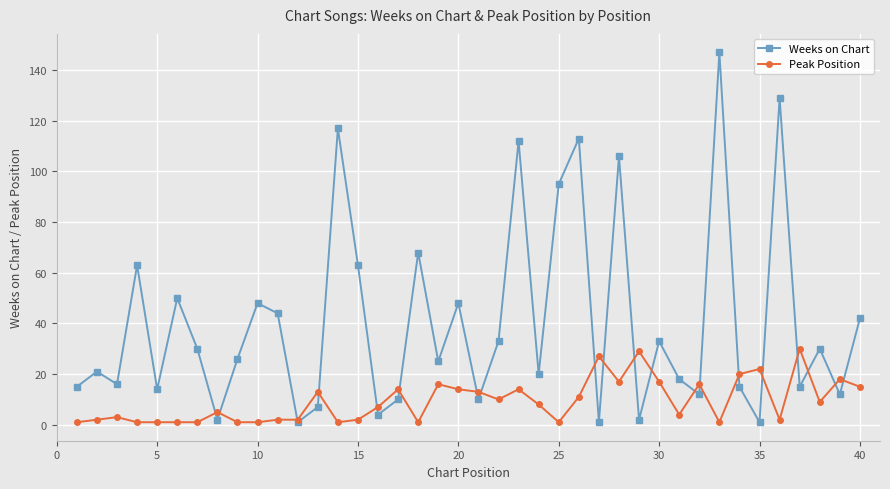

List the series in order of their peak value, highest first.

Weeks on Chart, Peak Position